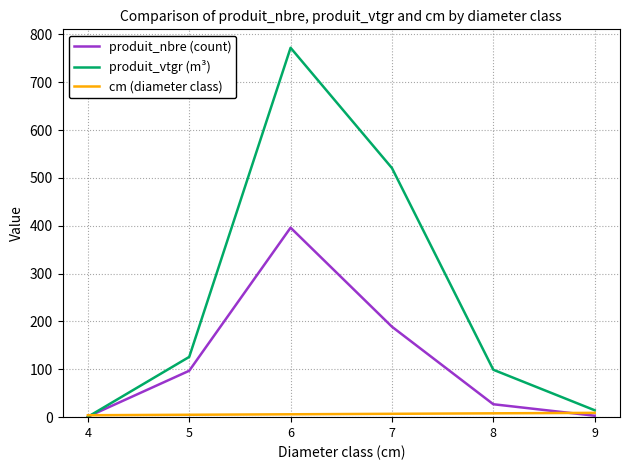

Rank the series by their maximum value, from lowest to highest.

cm (diameter class), produit_nbre (count), produit_vtgr (m³)